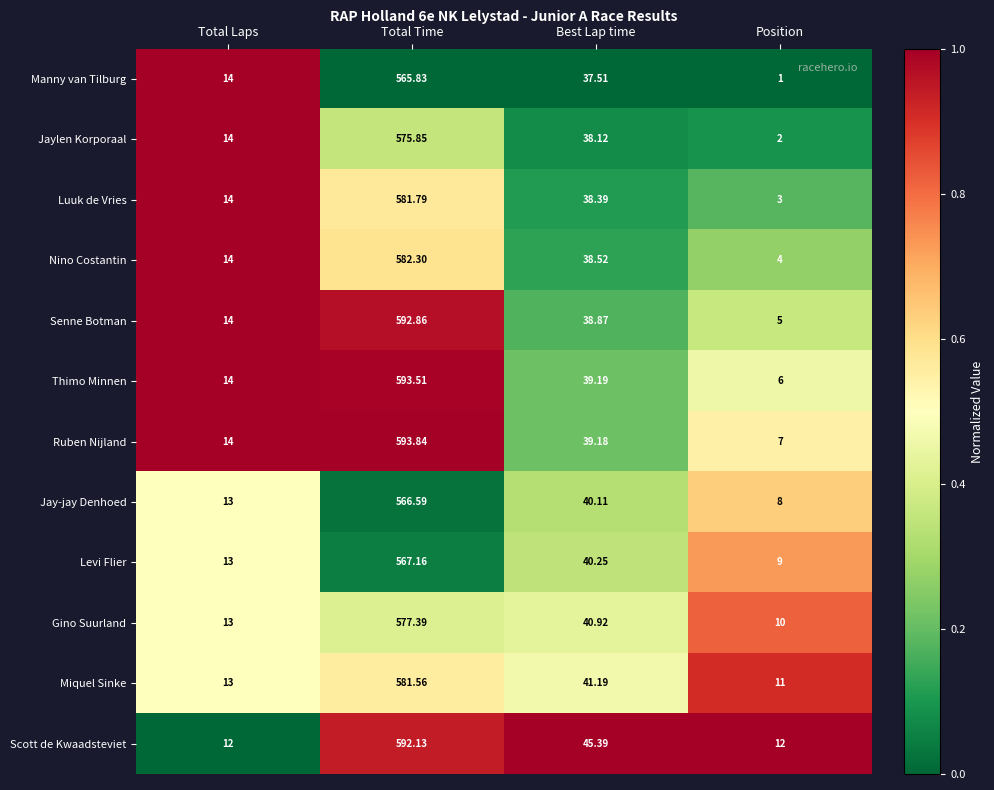

Which series has the largest total across all categories?

Scott de Kwaadsteviet